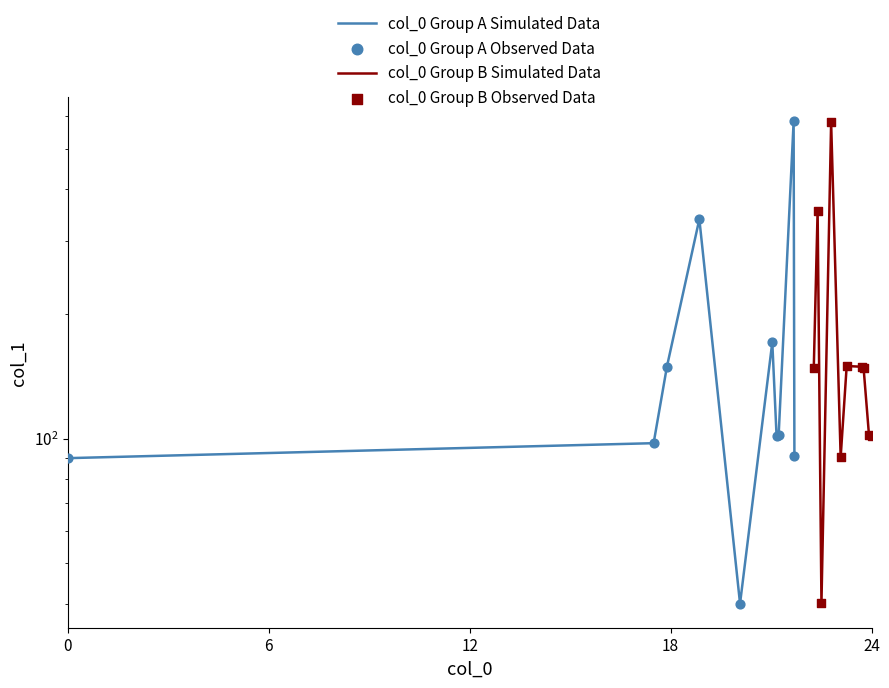

Which series has the largest Y range (max minus min)?

col_0 Group A Simulated Data